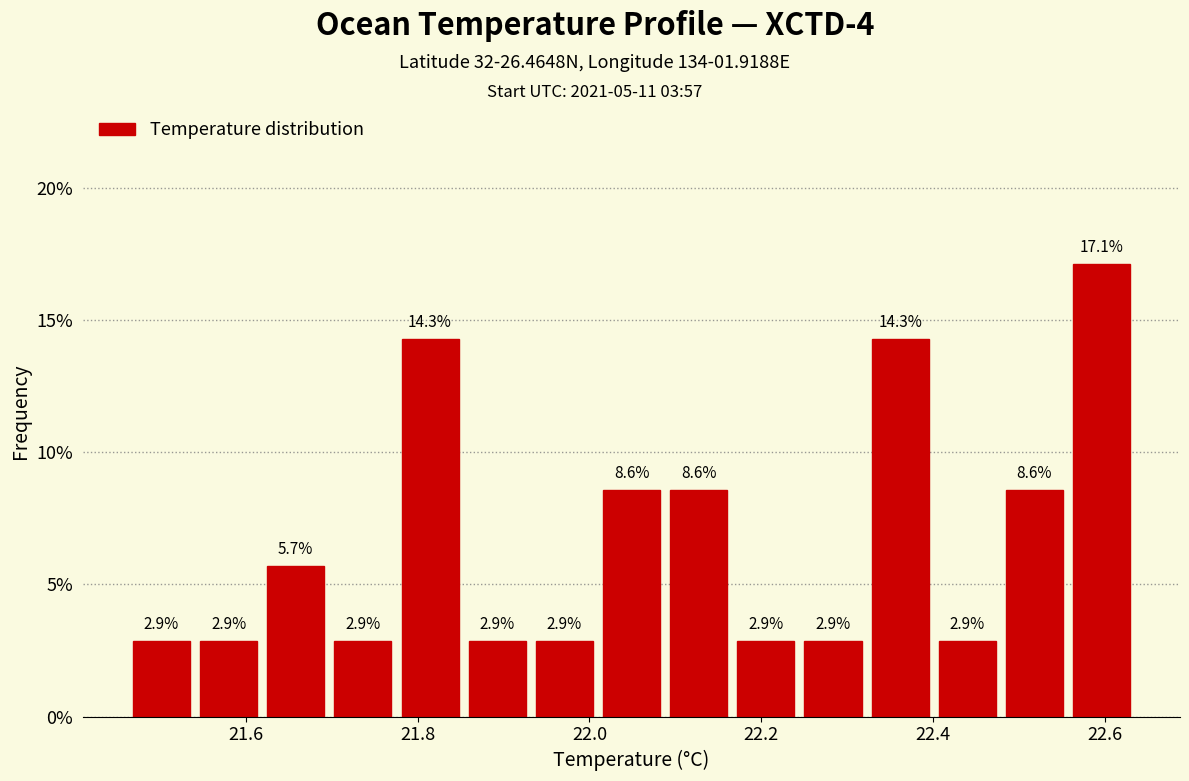

Around what value on the x-axis is the tallest bar? Give the approximate position of its centre, as read against the axis.

22.60